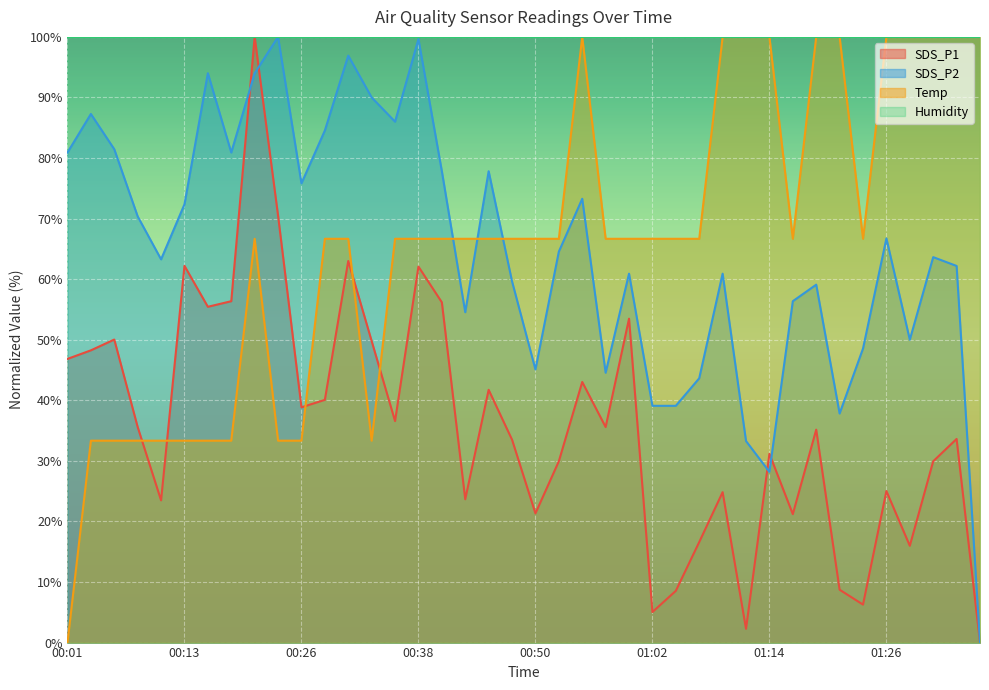

In SDS_P2, how many points are higher than both neighbors (excluding endpoints)?

12